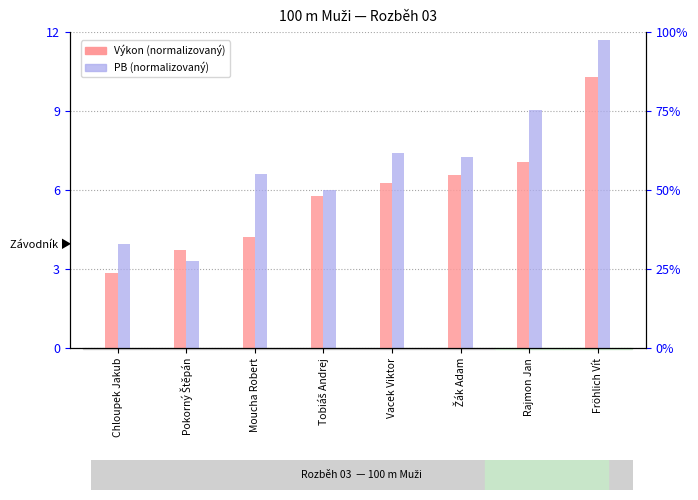

The Výkon series shows 5.1 at Pokorný Štěpán. True or false?

False